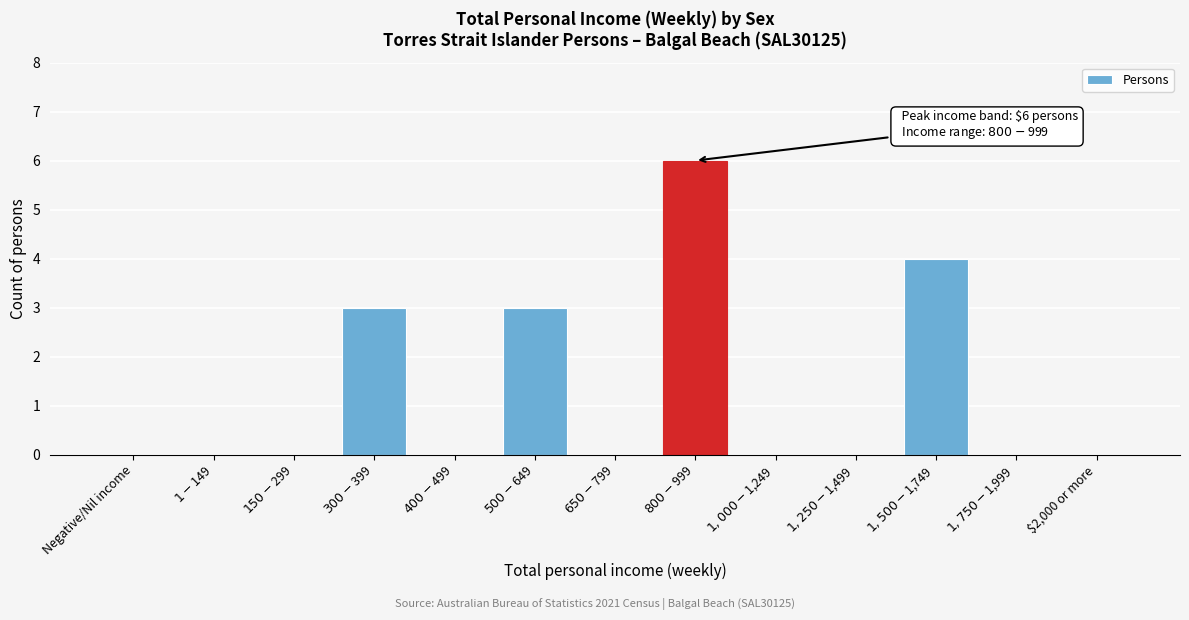

What is the maximum value shown in the chart?

6